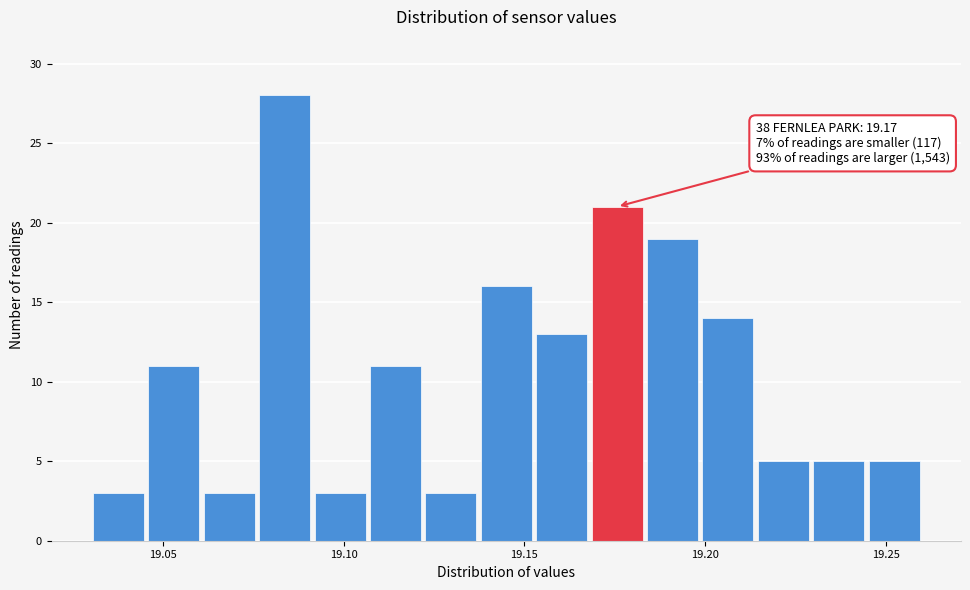

Read against the x-axis, roughly where is the centre of the tallest bar?

19.085